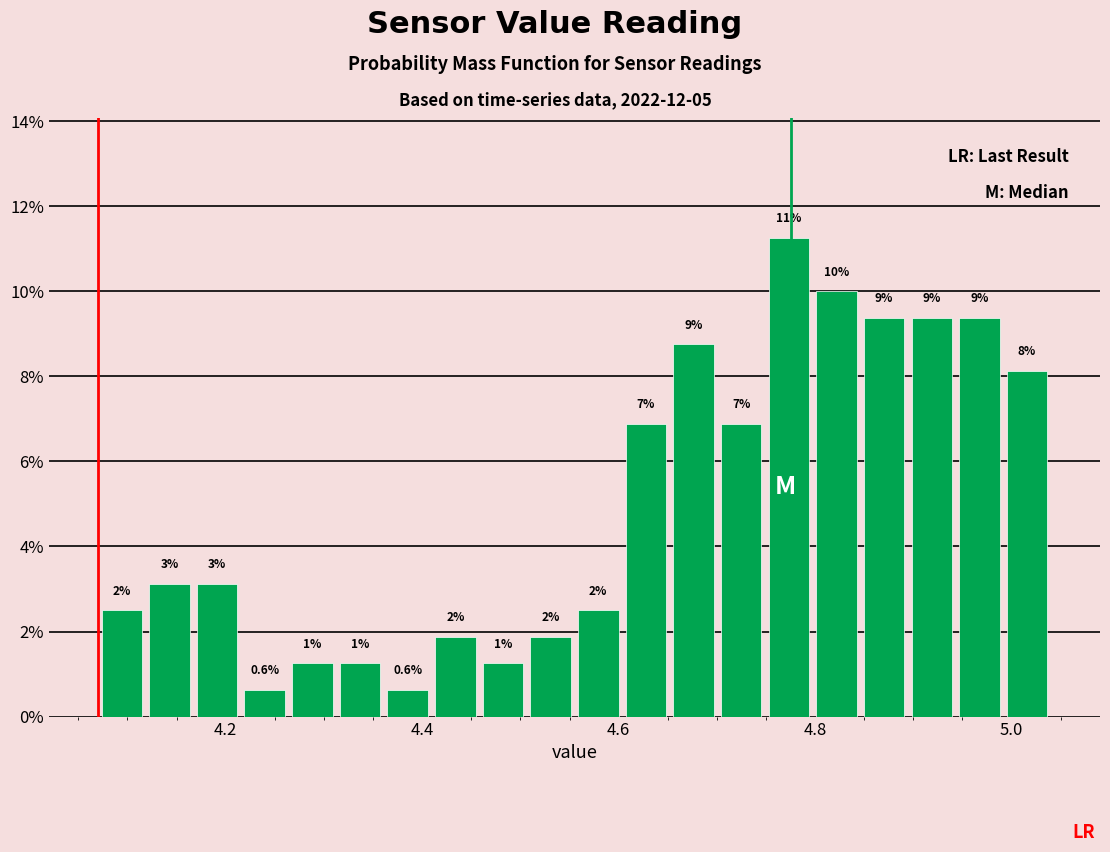

Read against the x-axis, roughly where is the centre of the tallest bar?

4.78